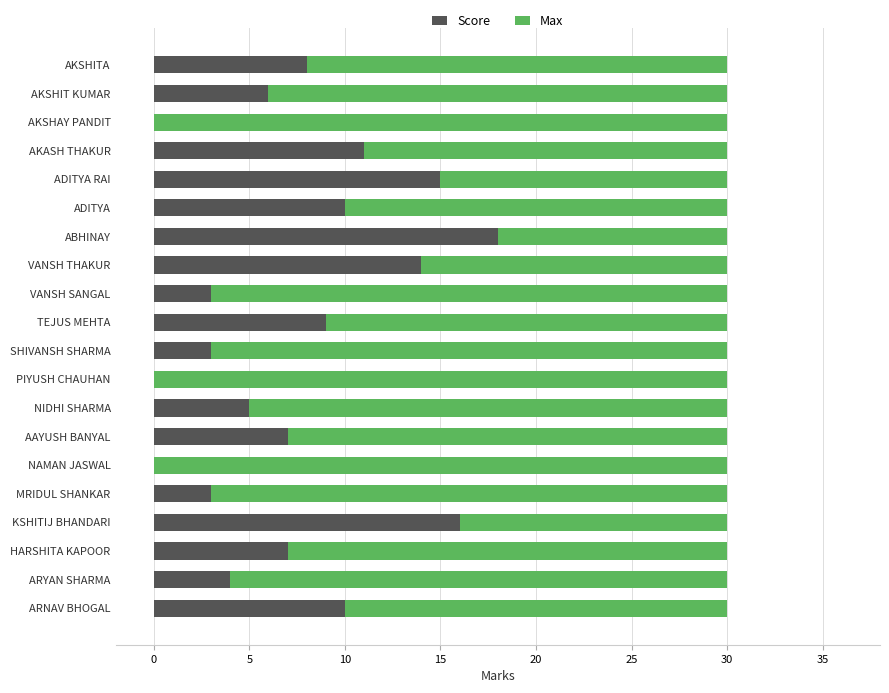

The Score series shows 0 at PIYUSH CHAUHAN. True or false?

True